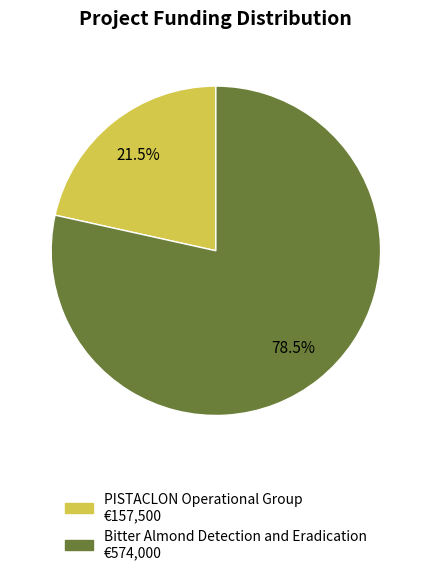

How many slices are in this pie chart?

2